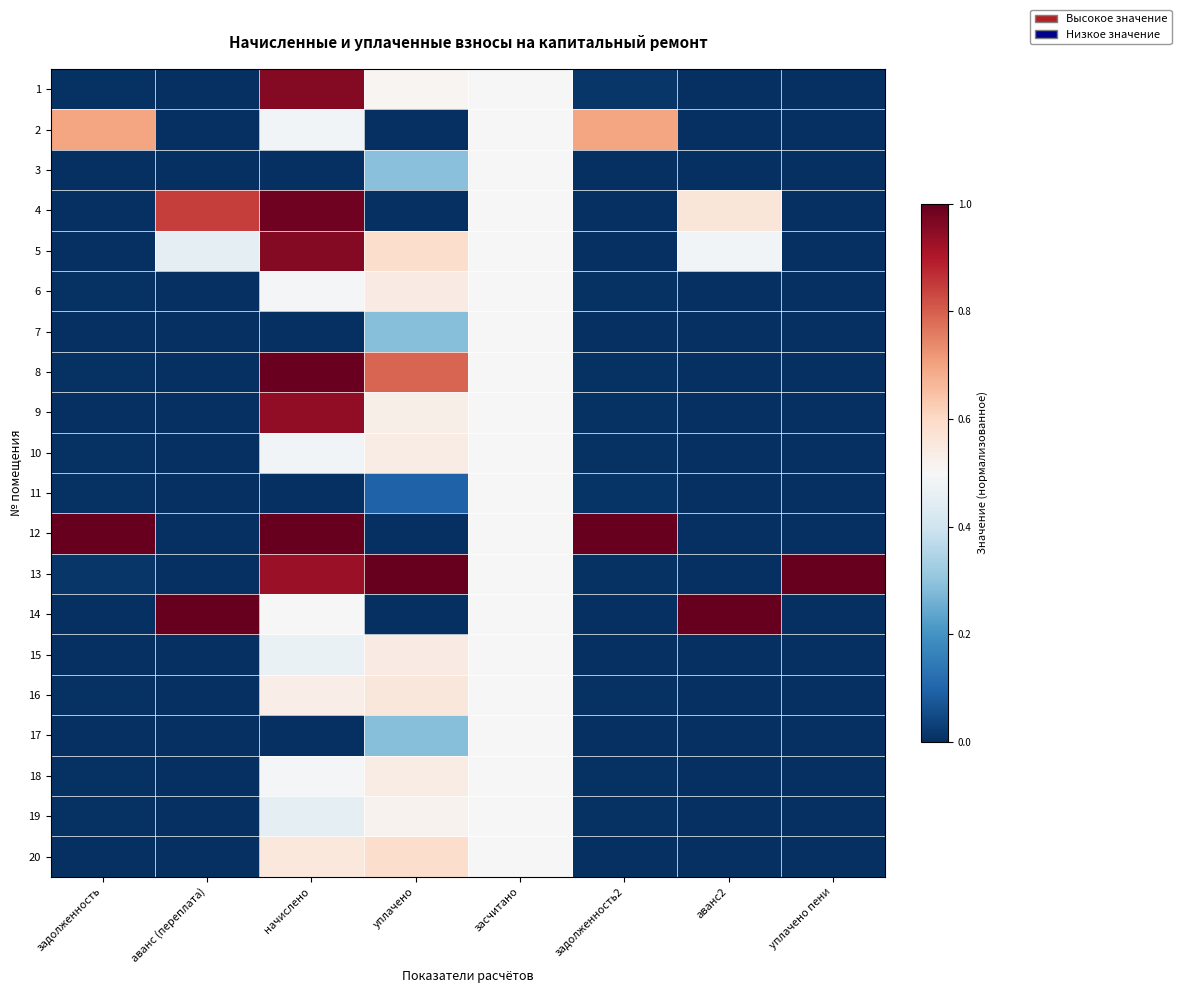

What is the total value across all series at уплачено?

8.2